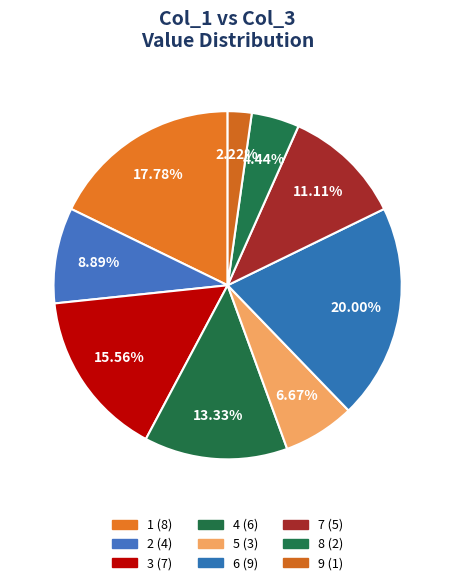

To the nearest percent, what is the average slice percentage?

11%